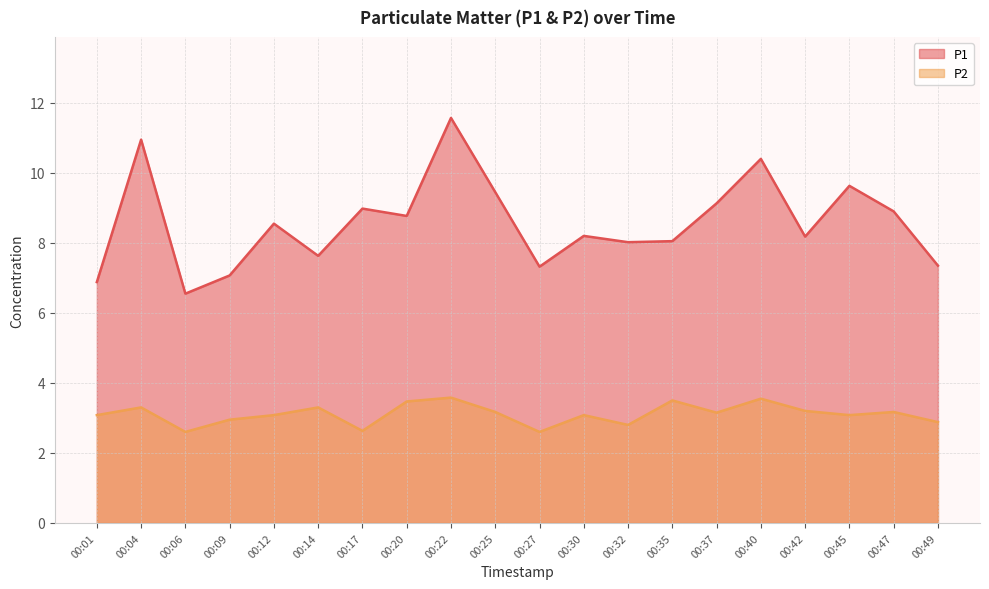

What is the difference between the P2 values at 00:37 and 00:12?

0.1